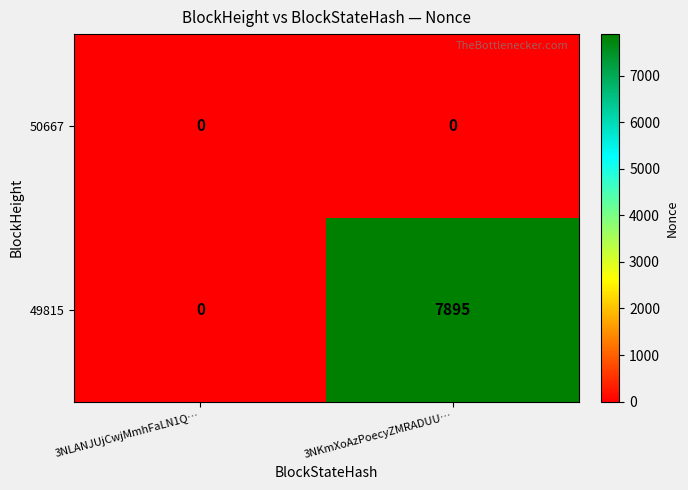

Reading right to left, list all the values displayed in this chart.

50667: 0	0
49815: 7895	0